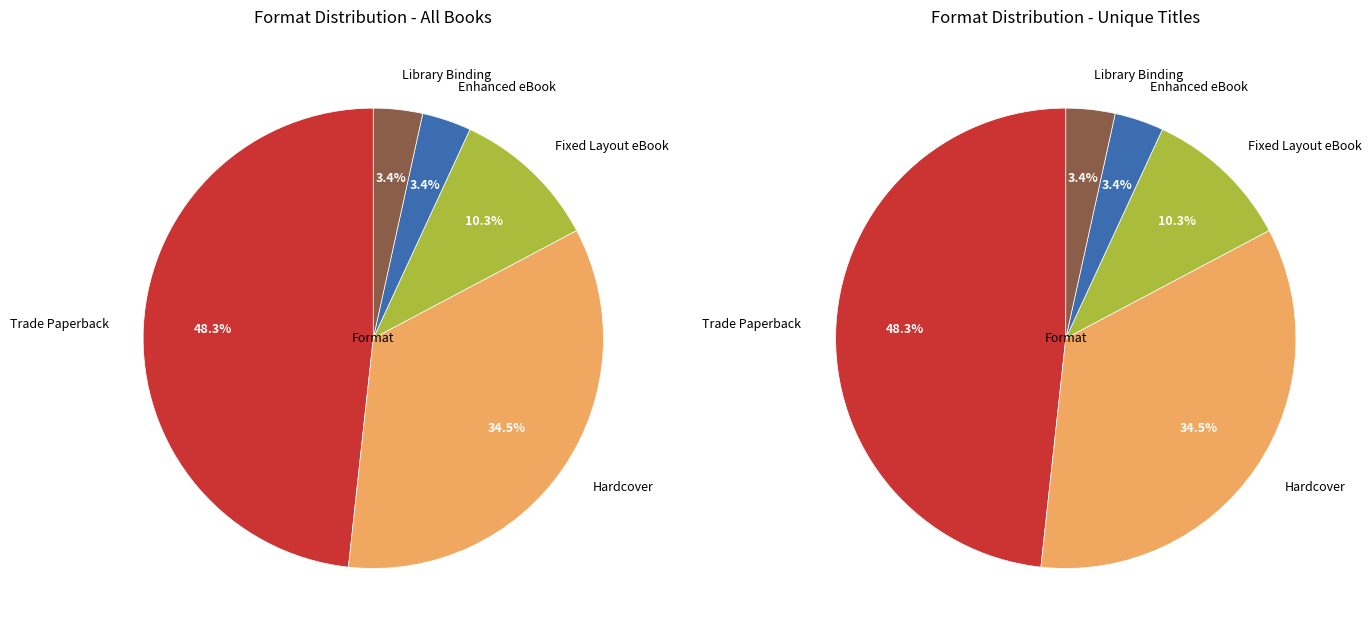

What percentage is the Enhanced eBook slice, to the nearest percent?

3%